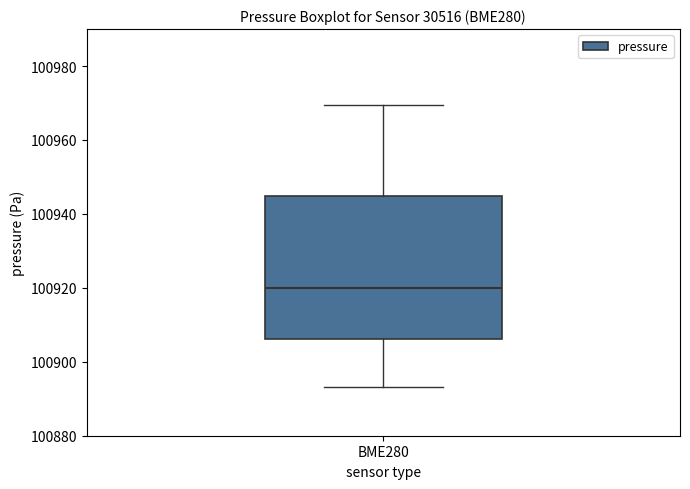

Read this box plot against the y-axis: the position of the median line, the range covered by the box, and the ends of both whiskers. The values are not printed on the chart, so give them approximately, as read against the axis.

median 100920, box 100906 to 100944, whiskers 100894 to 100970